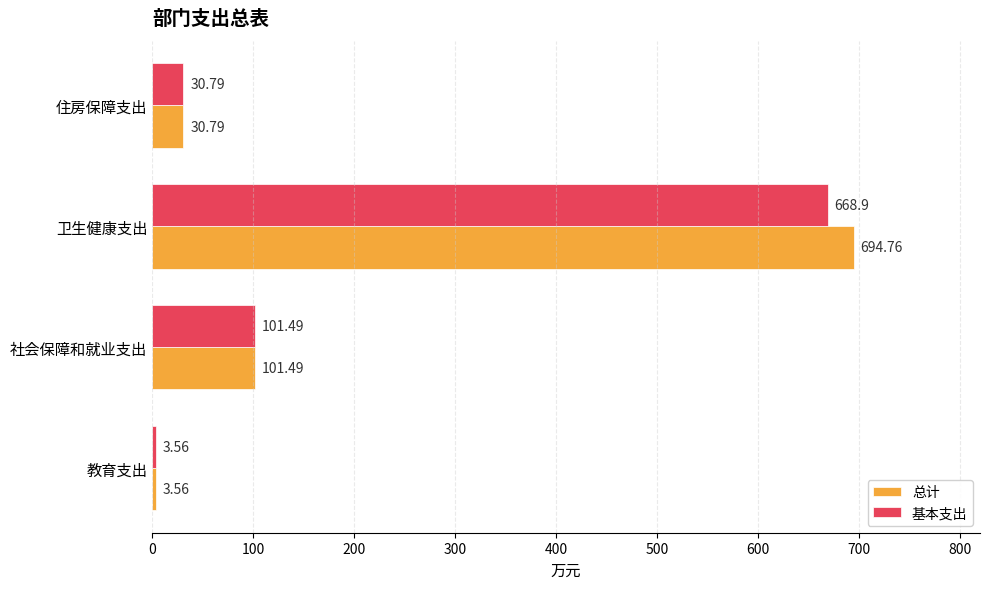

Rank the categories by 总计 value from lowest to highest.

教育支出, 住房保障支出, 社会保障和就业支出, 卫生健康支出